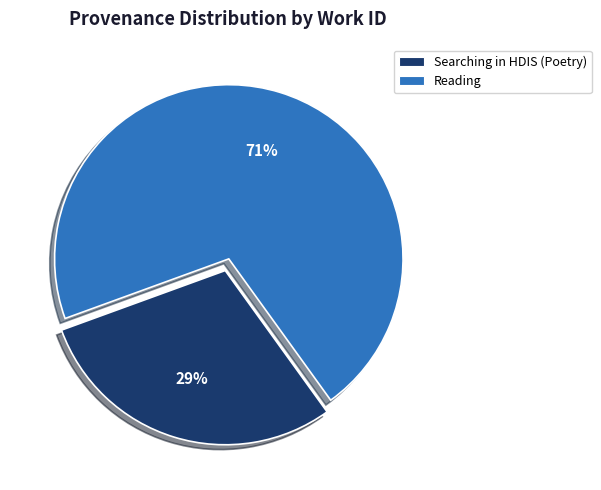

Approximately how many times larger is the value at Searching in HDIS (Poetry) compared to Reading?

0.4